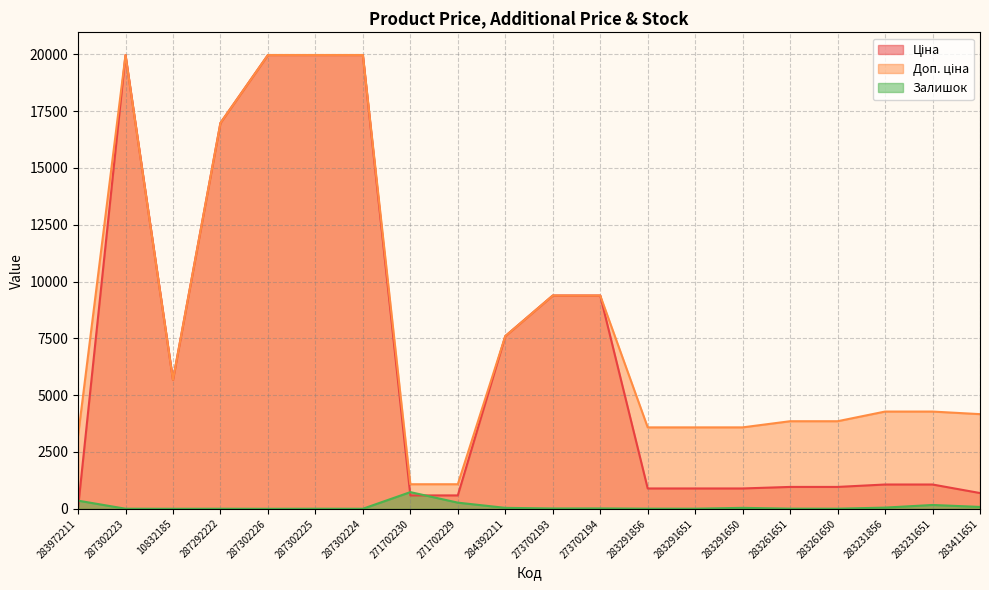

What is the maximum value shown in the chart?

19964.2